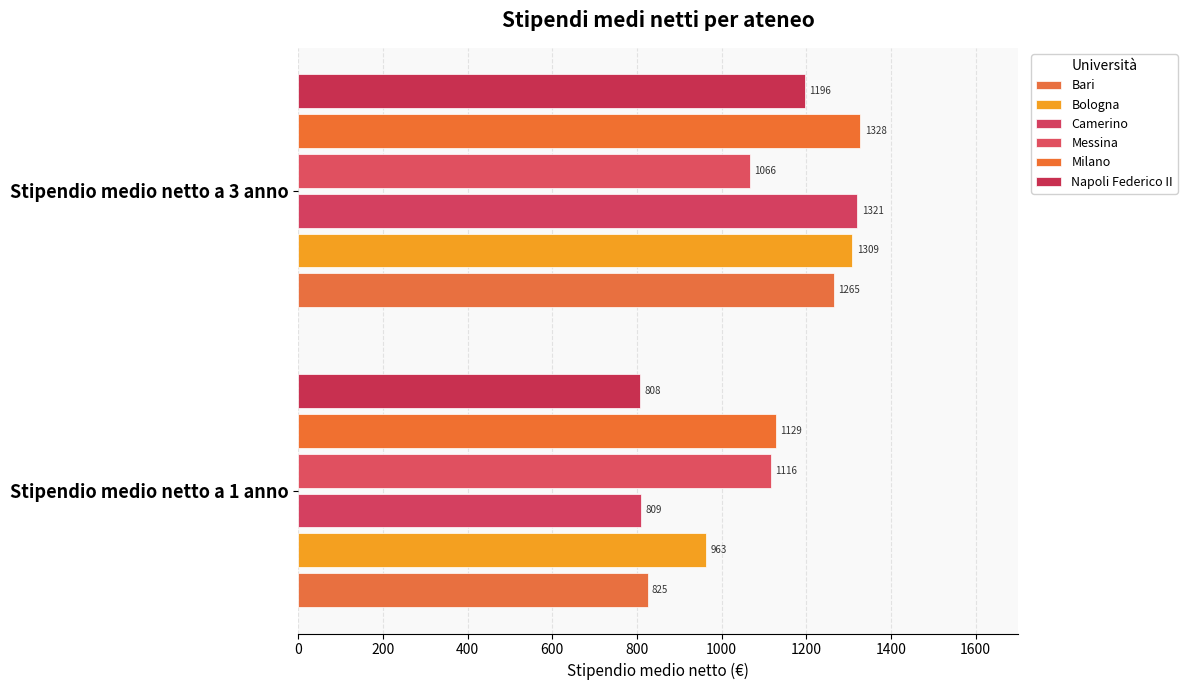

At which category is the sum across all series the highest?

Stipendio medio netto a 3 anno